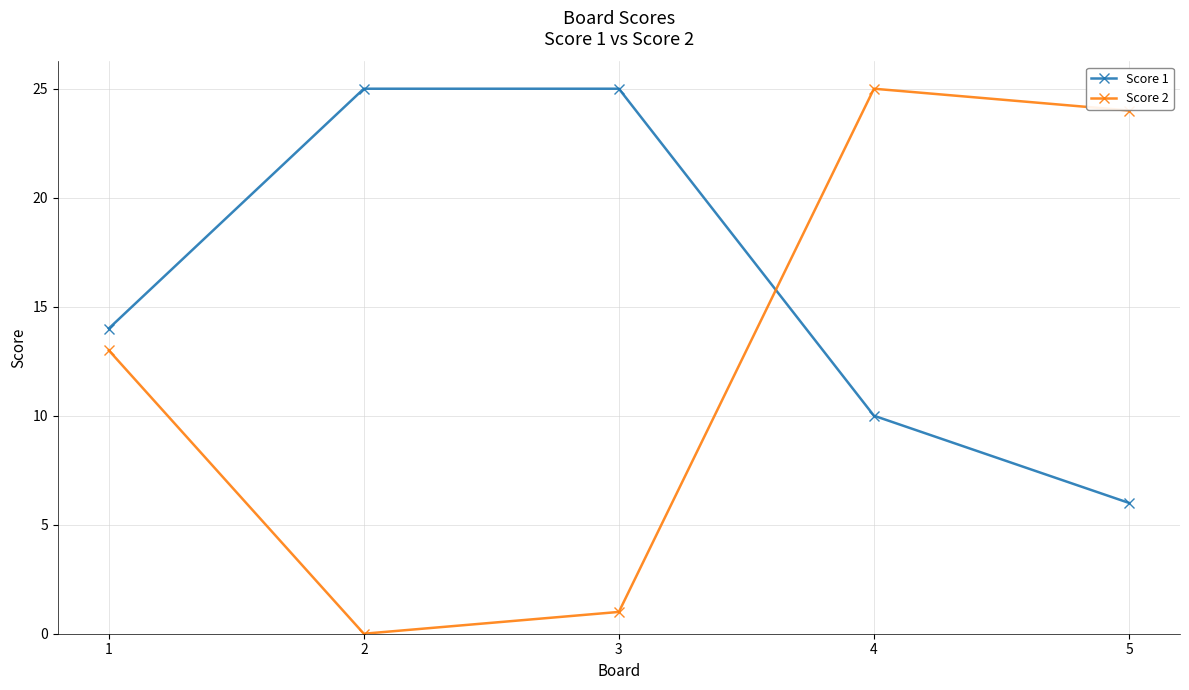

The Score 2 series shows 13 at 1. True or false?

True